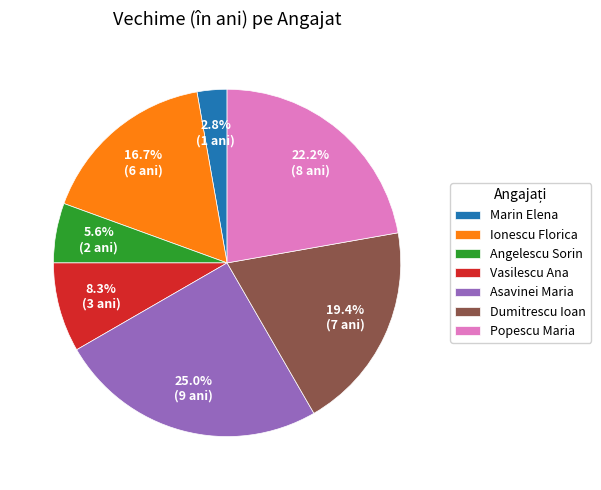

What portion of the pie excludes Popescu Maria?

77.8%